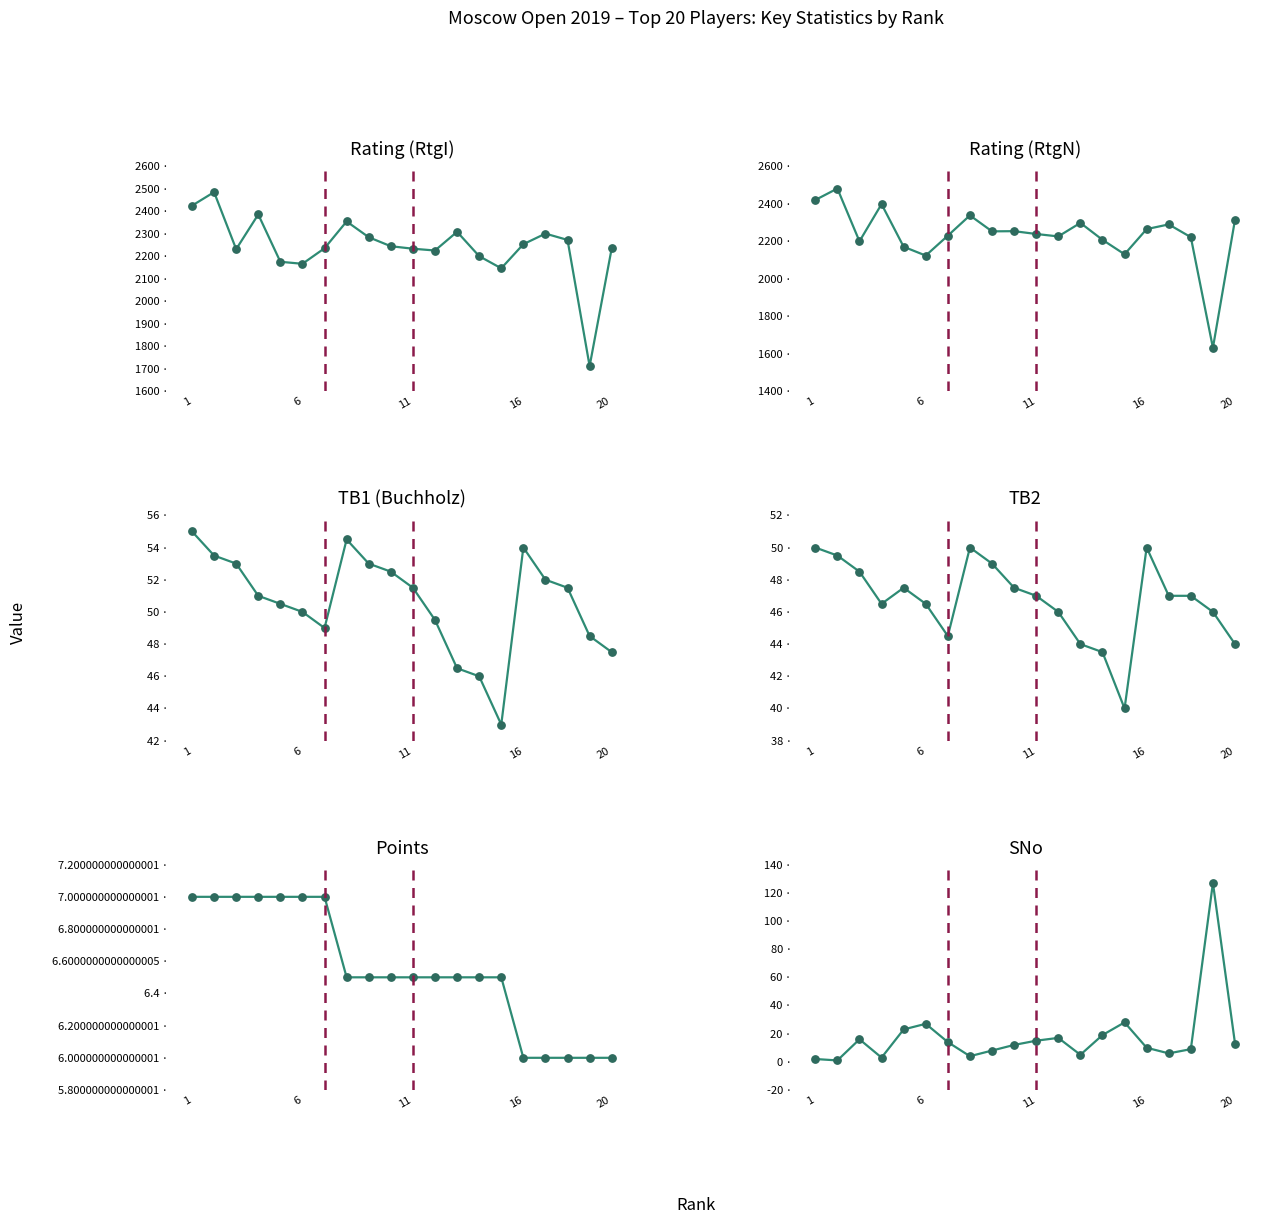

Which series has the widest spread of Y values?

Rating (RtgN)